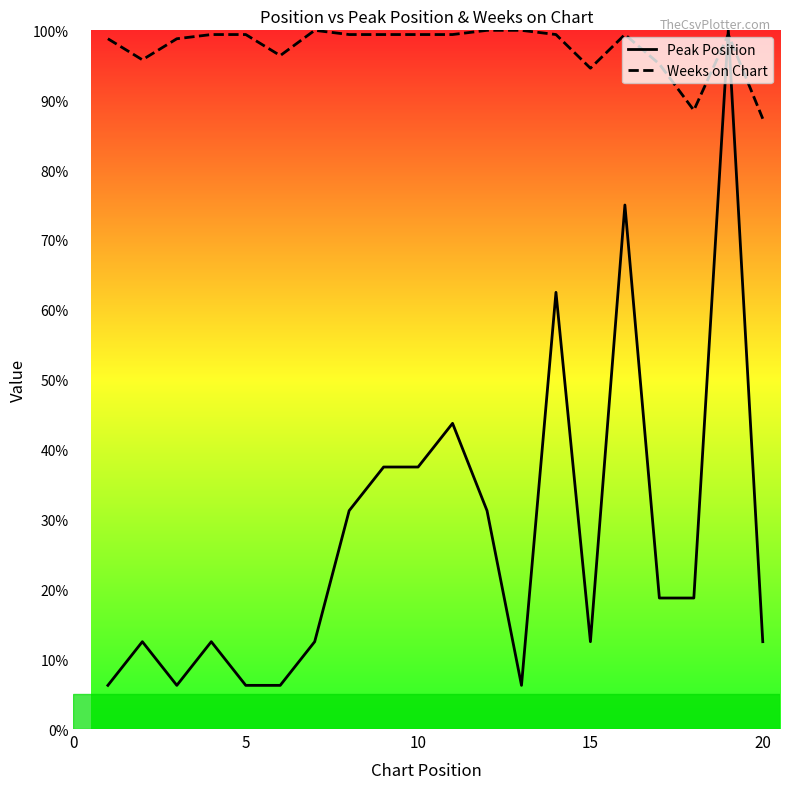

Which series has the largest total across all categories?

Weeks on Chart